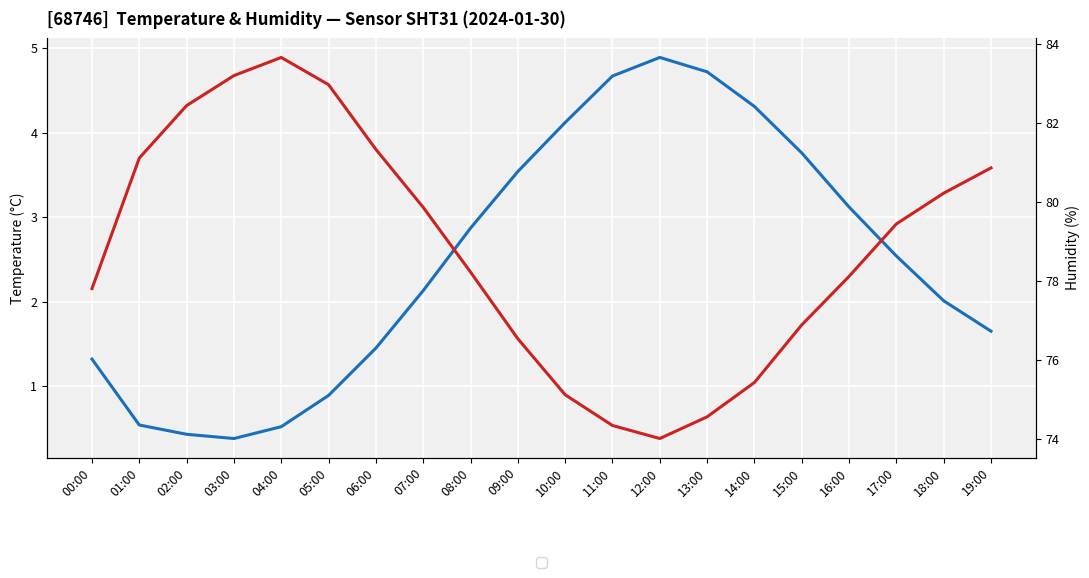

The temperature series shows 6.7 at 12:00. True or false?

False